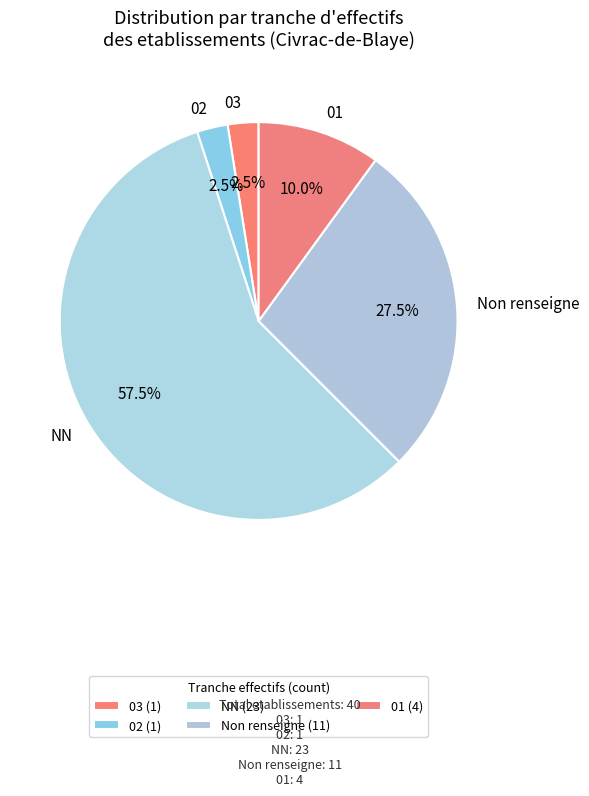

Is there any slice that represents more than half of the pie?

Yes